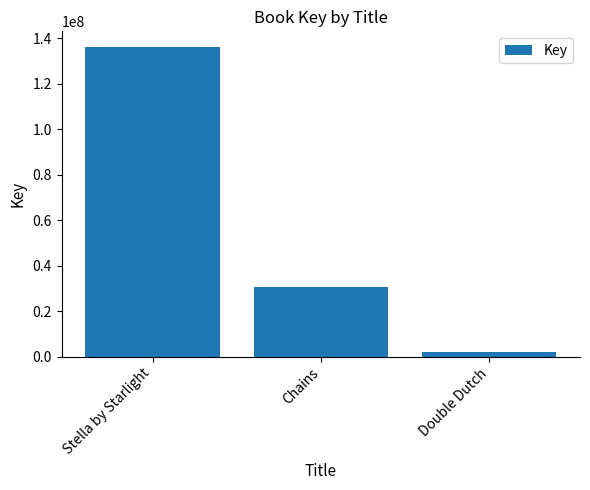

How many series are shown in this chart?

1